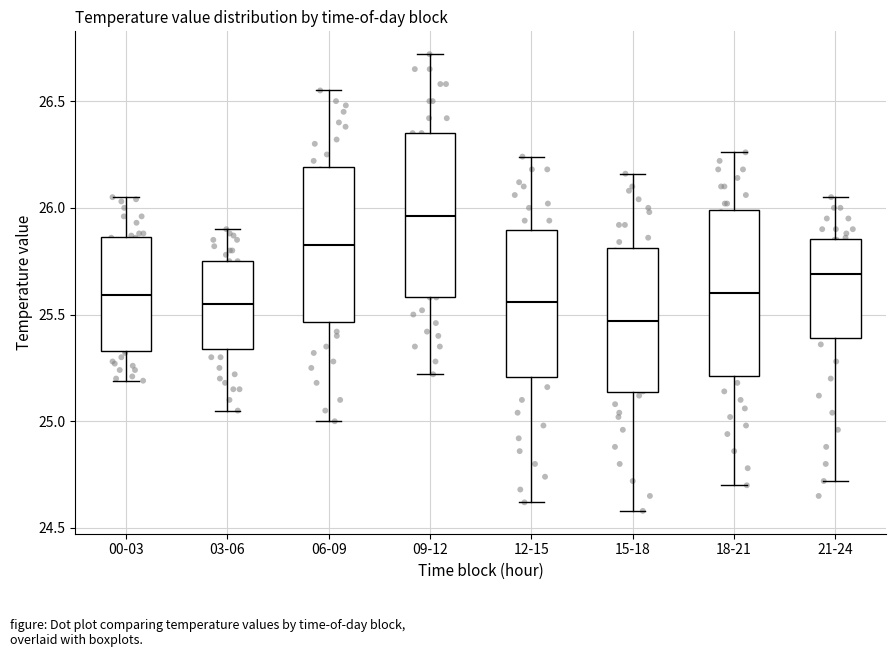

Reading left to right, transcribe this box plot: for each box, give where its median line is, the range the box spans, and where its two whiskers end, as read against the y-axis. The values are not printed on the chart, so give them approximately, as read against the axis.

00-03: median 25.60, box 25.35 to 25.85, whiskers 25.20 to 26.05
03-06: median 25.55, box 25.35 to 25.75, whiskers 25.05 to 25.90
06-09: median 25.85, box 25.45 to 26.20, whiskers 25.00 to 26.55
09-12: median 25.95, box 25.60 to 26.35, whiskers 25.20 to 26.70
12-15: median 25.55, box 25.20 to 25.90, whiskers 24.60 to 26.25
15-18: median 25.45, box 25.15 to 25.80, whiskers 24.60 to 26.15
18-21: median 25.60, box 25.20 to 26.00, whiskers 24.70 to 26.25
21-24: median 25.70, box 25.40 to 25.85, whiskers 24.70 to 26.05